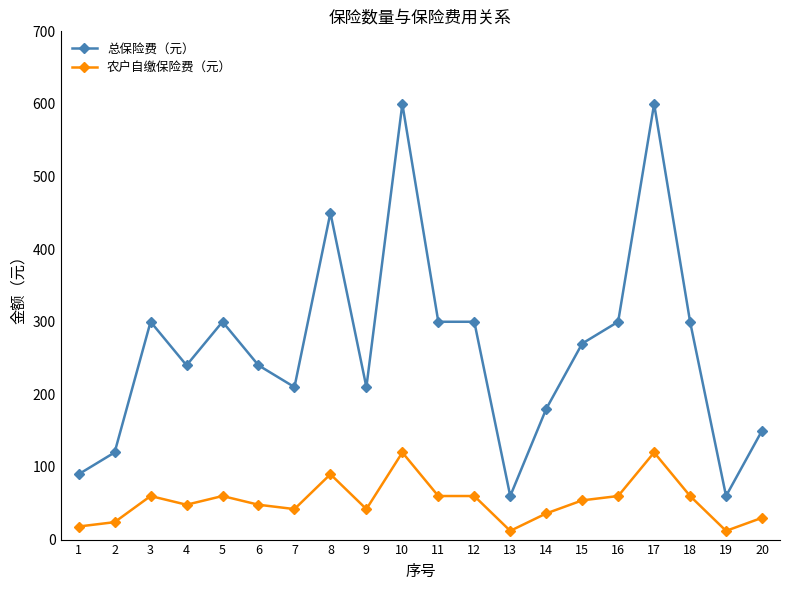

The 总保险费（元） series shows 406 at 4. True or false?

False